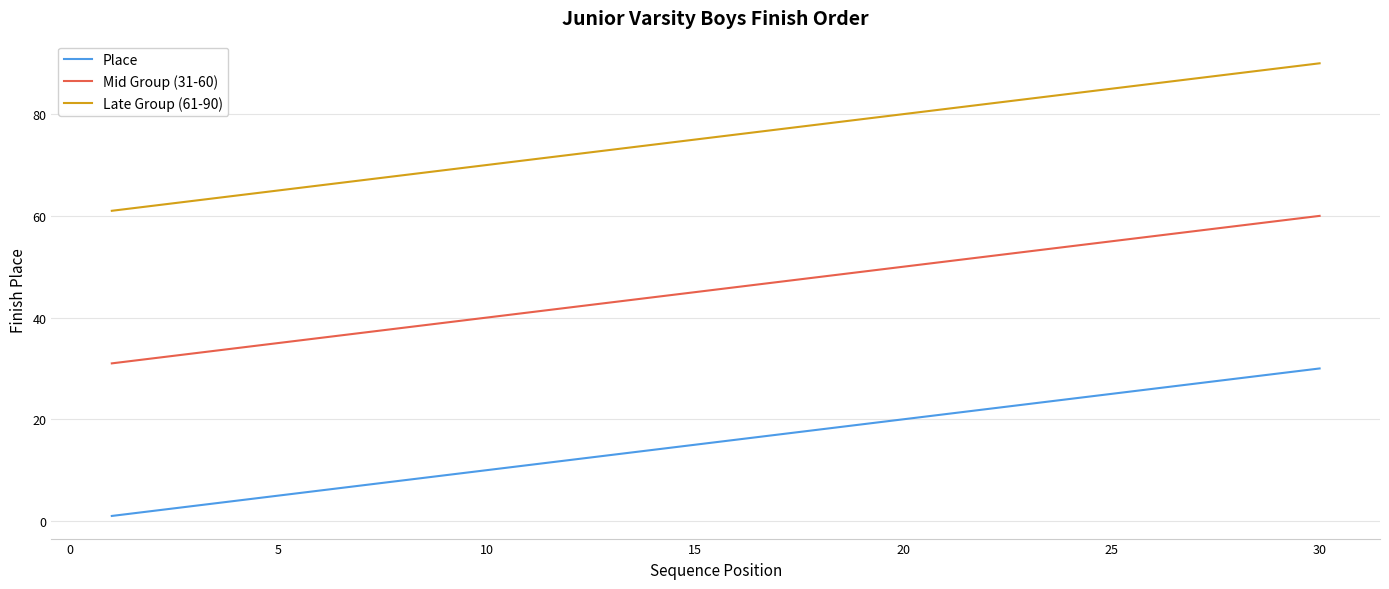

How many lines are shown in the chart?

3